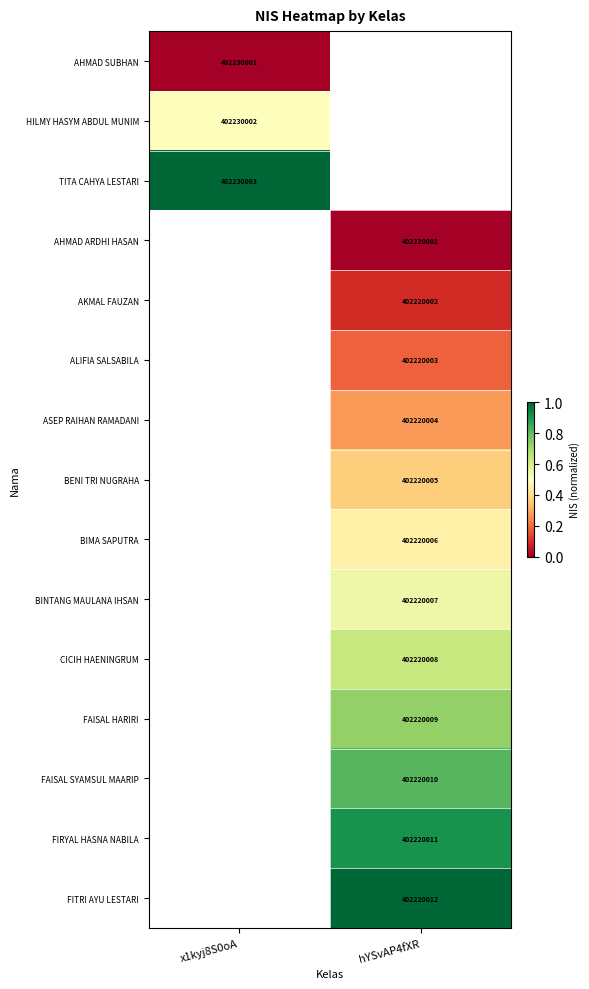

The value of CICIH HAENINGRUM at hYSvAP4fXR is 695698043. True or false?

False